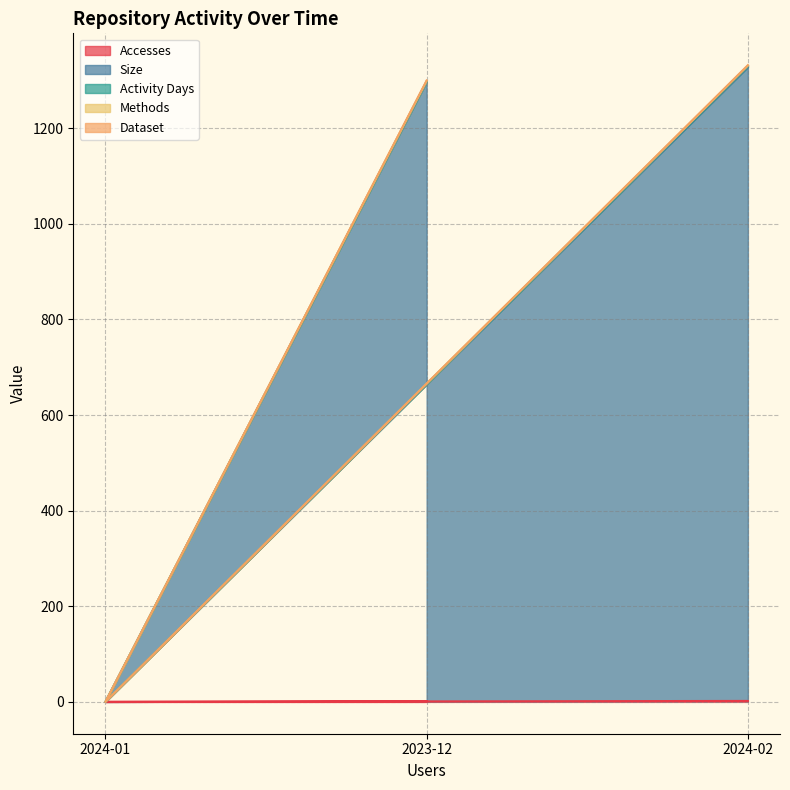

How many lines are shown in the chart?

5